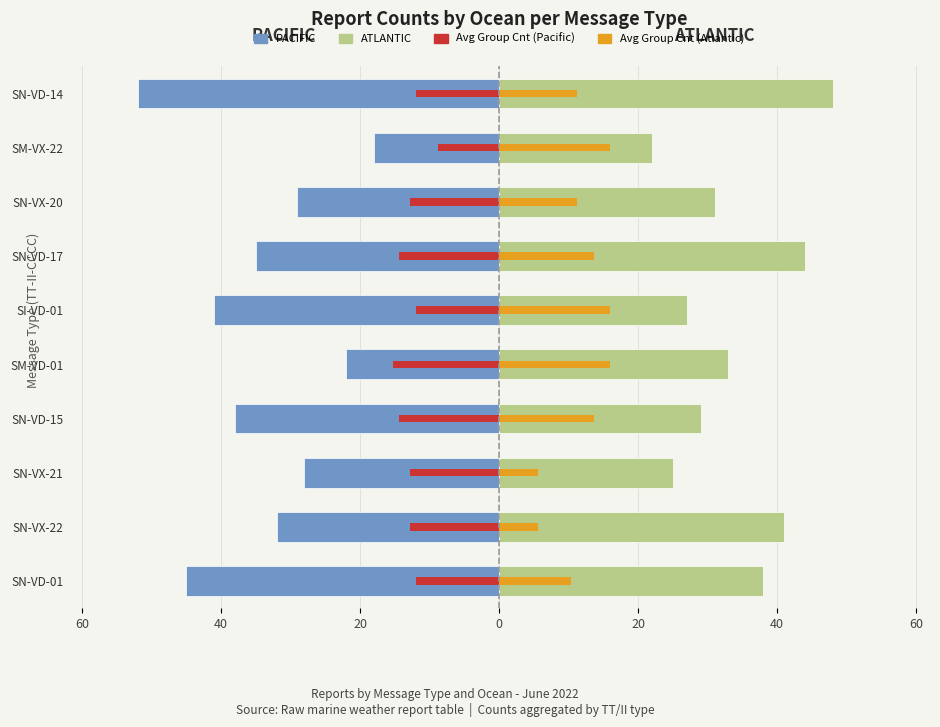

What is the highest value of the ATLANTIC series?

48.0